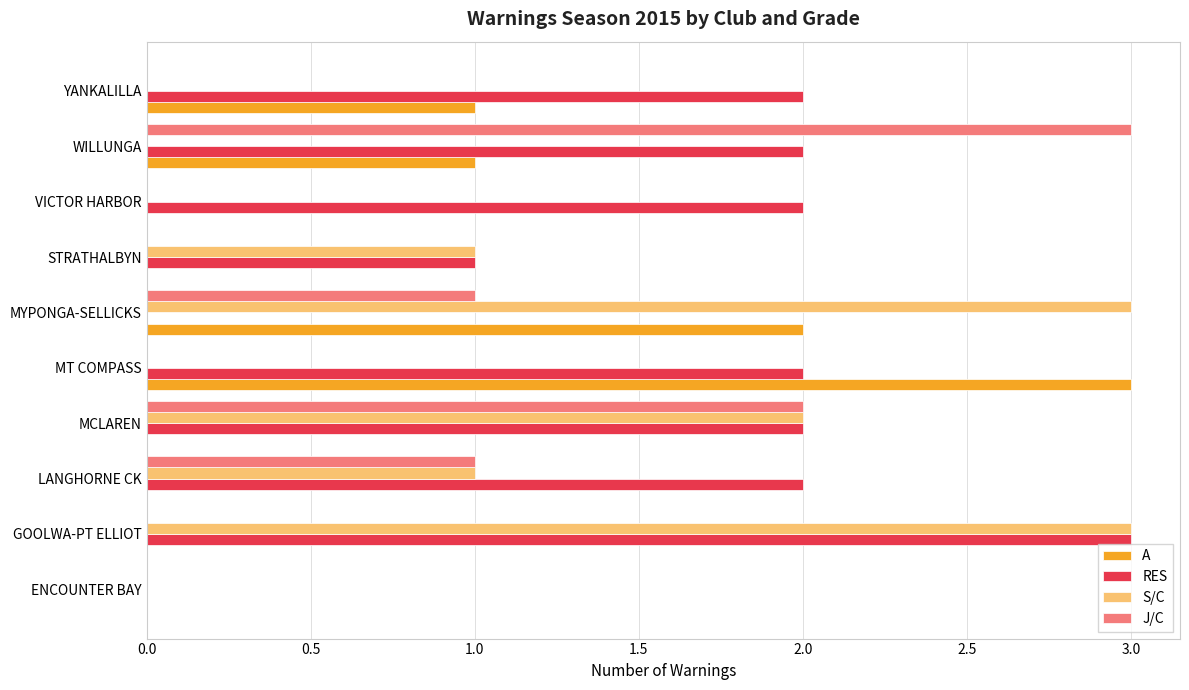

What is the greatest value displayed?

3